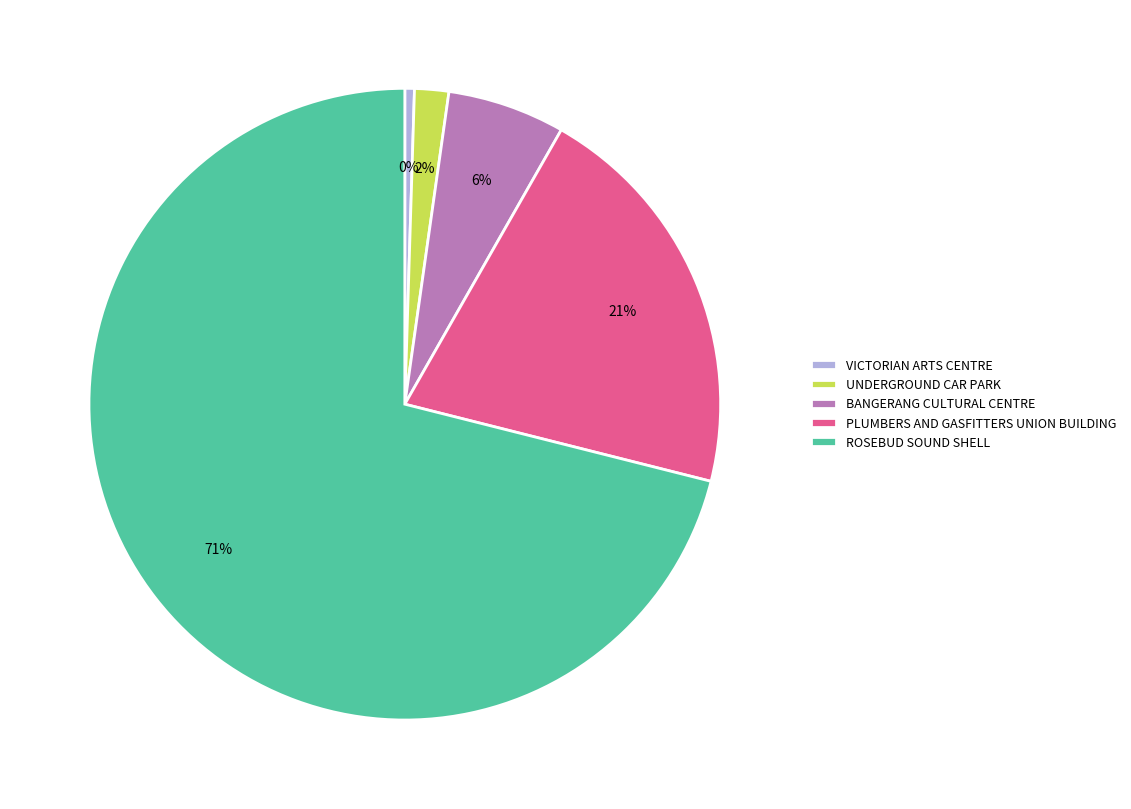

Is UNDERGROUND CAR PARK the majority of the pie?

No